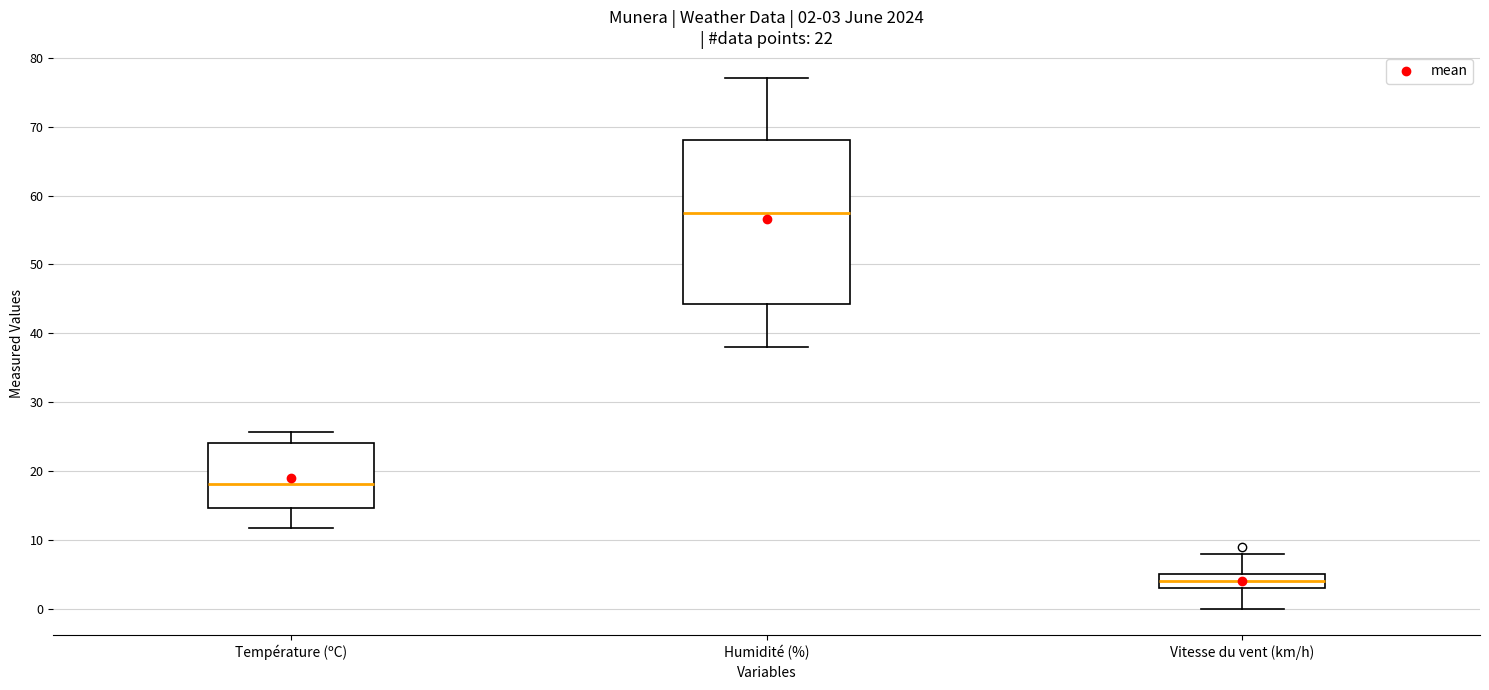

Which box has the highest median line?

Humidité (%)